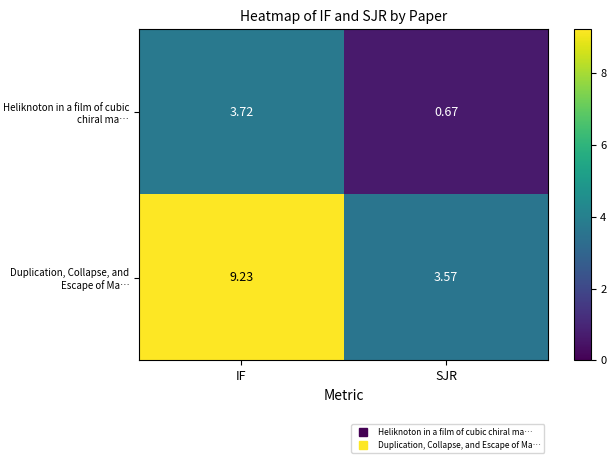

What is the difference between the highest and lowest values at SJR?

2.9